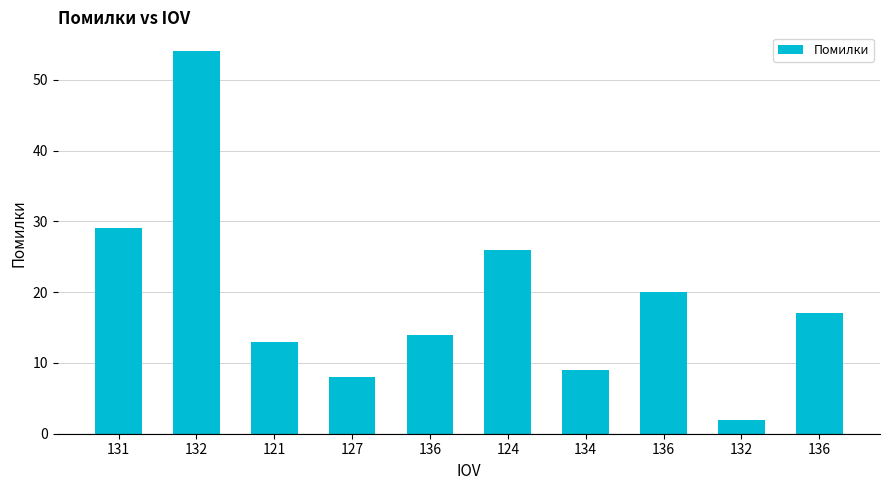

How many bars are there in total?

10